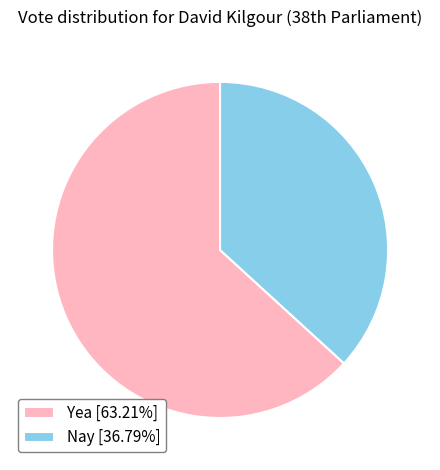

Which slice is the largest?

Yea